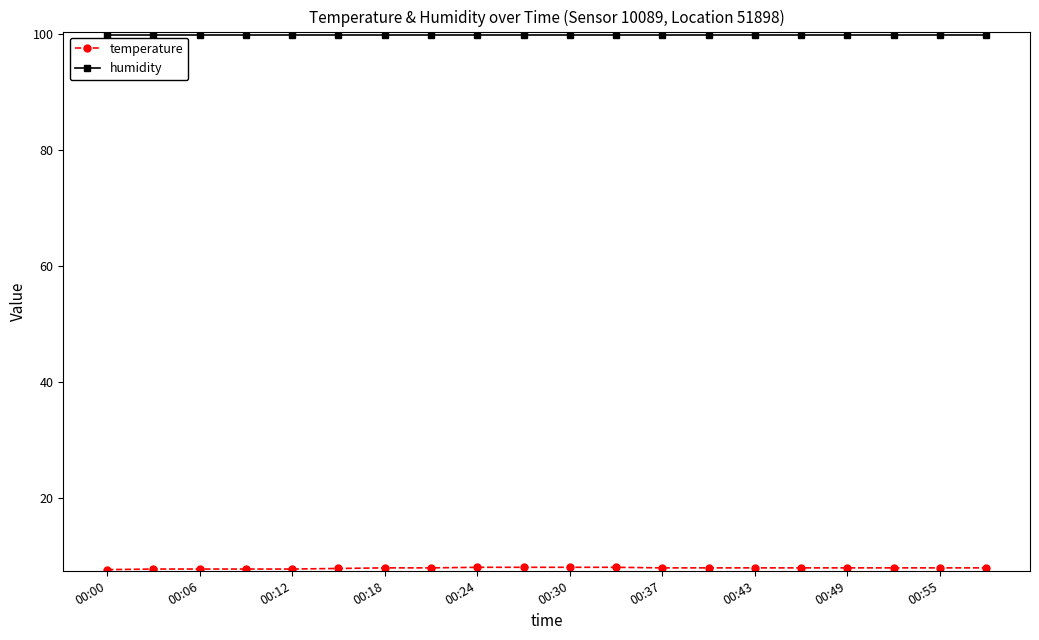

What is the highest value of the humidity series?

99.9